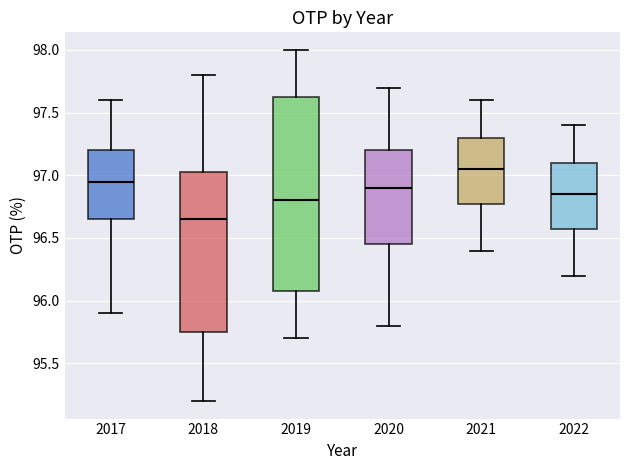

Reading left to right, transcribe this box plot: for each box, give where its median line is, the range the box spans, and where its two whiskers end, as read against the y-axis. The values are not printed on the chart, so give them approximately, as read against the axis.

2017: median 96.95, box 96.65 to 97.20, whiskers 95.90 to 97.60
2018: median 96.65, box 95.75 to 97.05, whiskers 95.20 to 97.80
2019: median 96.80, box 96.10 to 97.65, whiskers 95.70 to 98.00
2020: median 96.90, box 96.45 to 97.20, whiskers 95.80 to 97.70
2021: median 97.05, box 96.80 to 97.30, whiskers 96.40 to 97.60
2022: median 96.85, box 96.60 to 97.10, whiskers 96.20 to 97.40